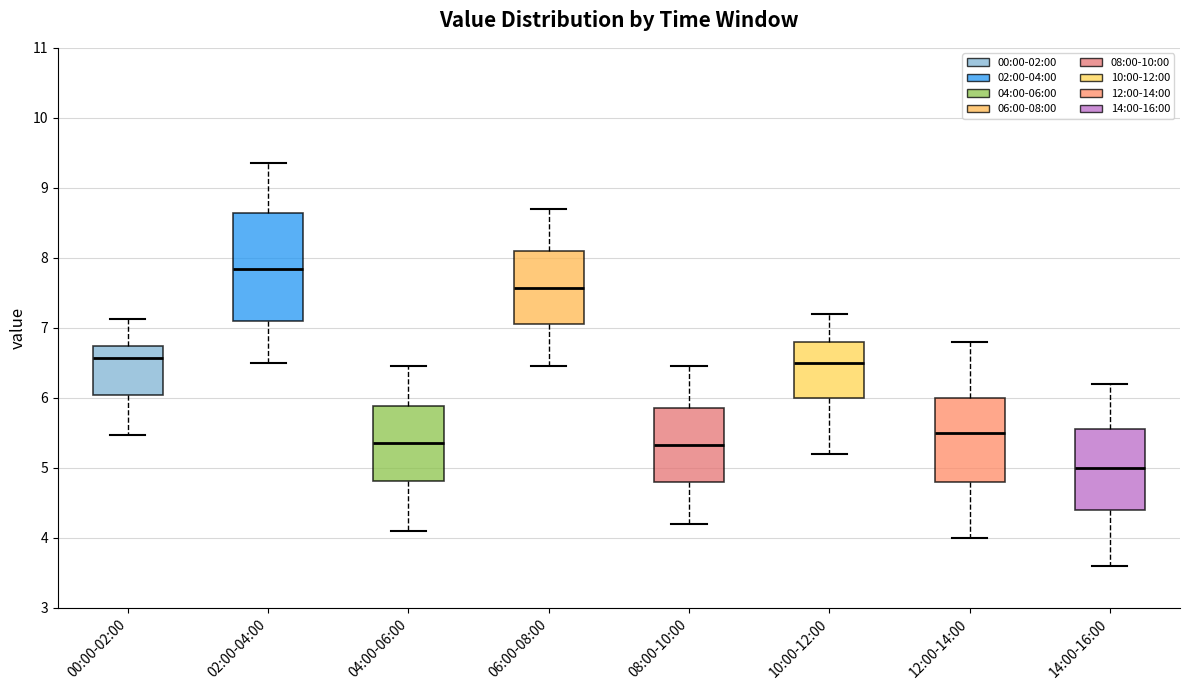

Which box's median line is the lowest?

14:00-16:00